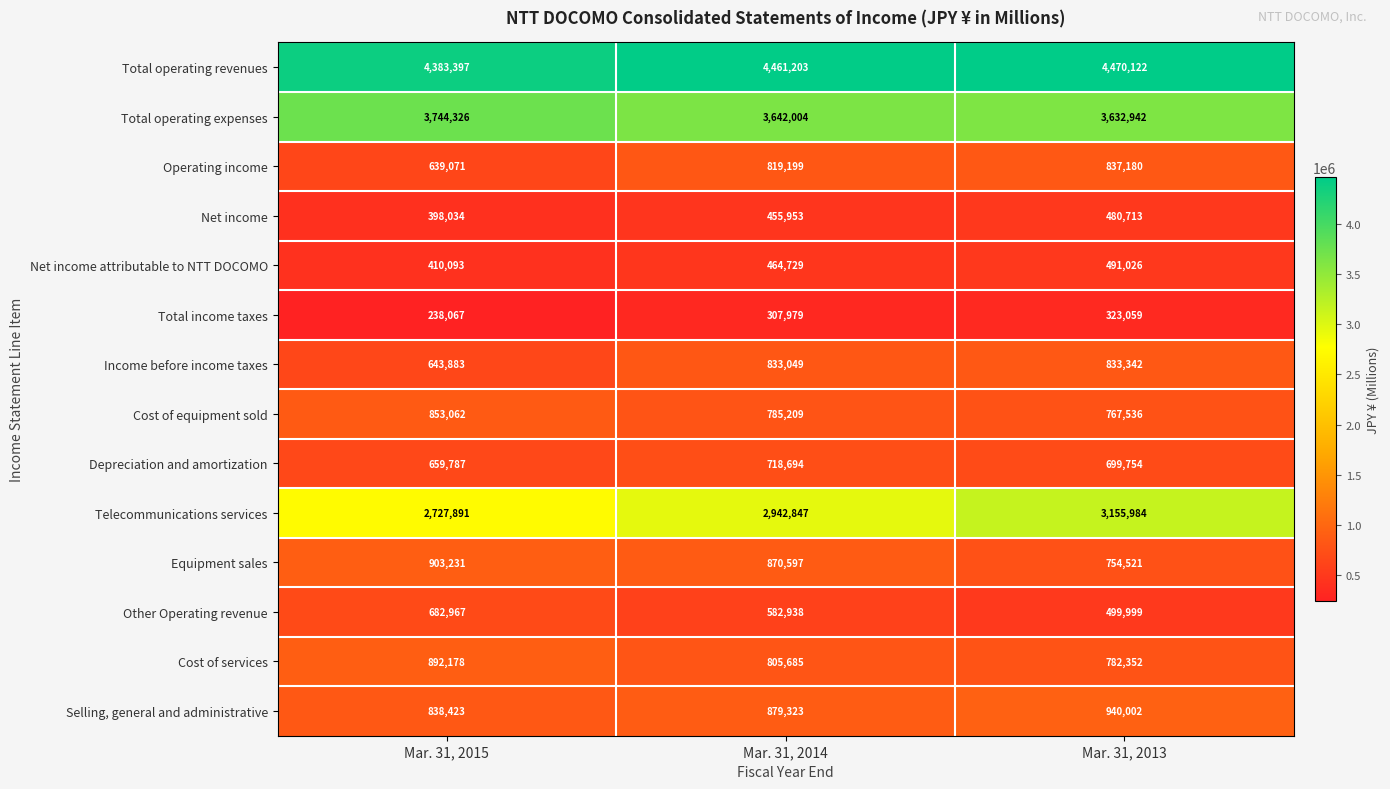

The value of Equipment sales at Mar. 31, 2014 is 575227. True or false?

False